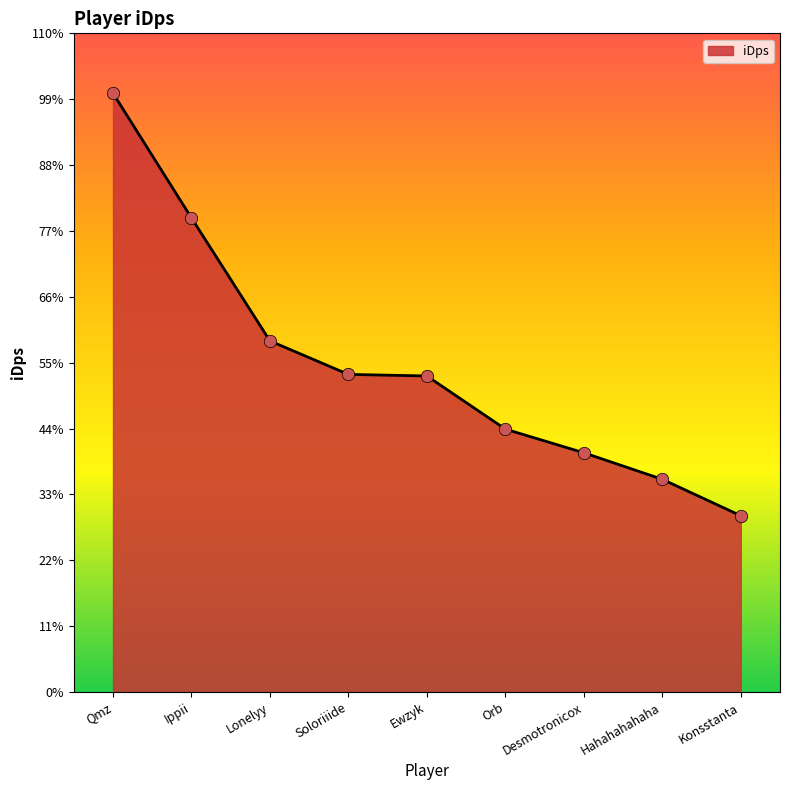

What is the change in value from Orb to Desmotronicox?

-165.3